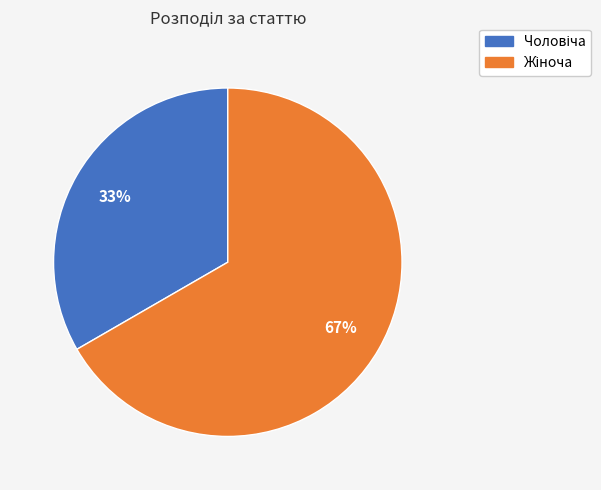

Does any single category account for the majority?

Yes